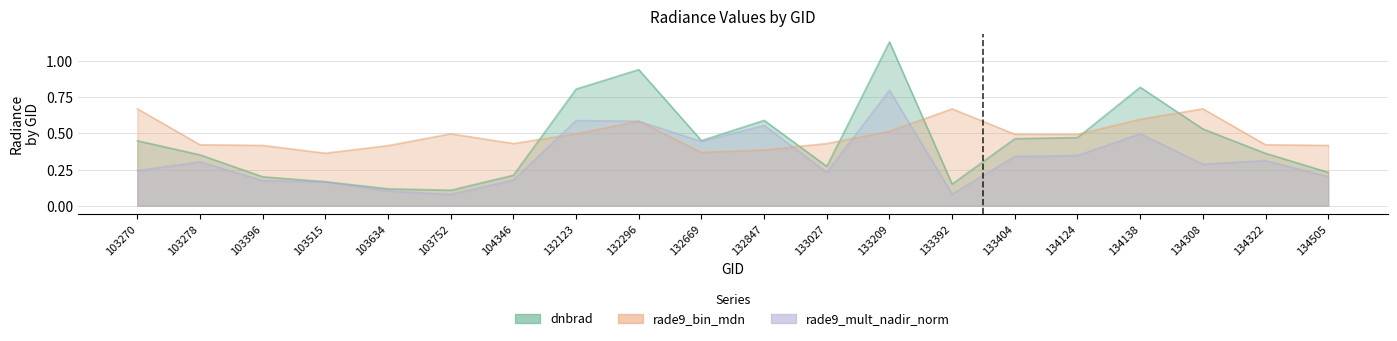

True or false: rade9_mult_nadir_norm has more than 1 points higher than both neighbors.

True